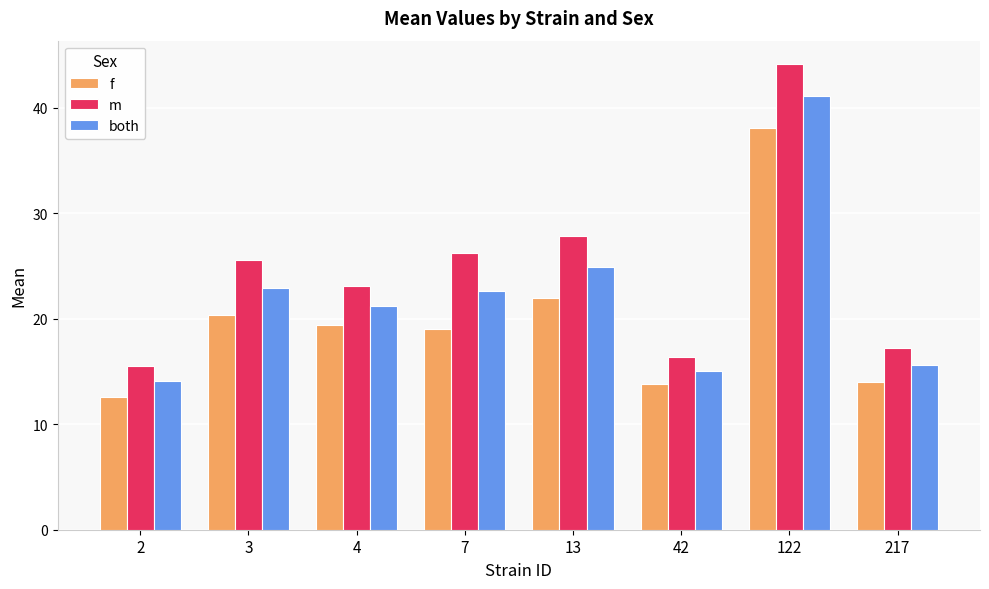

Reading right to left, what are all the values shown in this chart?

f: 217=14.0	122=38.1	42=13.8	13=22.0	7=19.0	4=19.4	3=20.3	2=12.6
m: 217=17.2	122=44.1	42=16.3	13=27.9	7=26.2	4=23.1	3=25.5	2=15.5
both: 217=15.6	122=41.1	42=15.1	13=24.9	7=22.6	4=21.2	3=22.9	2=14.1